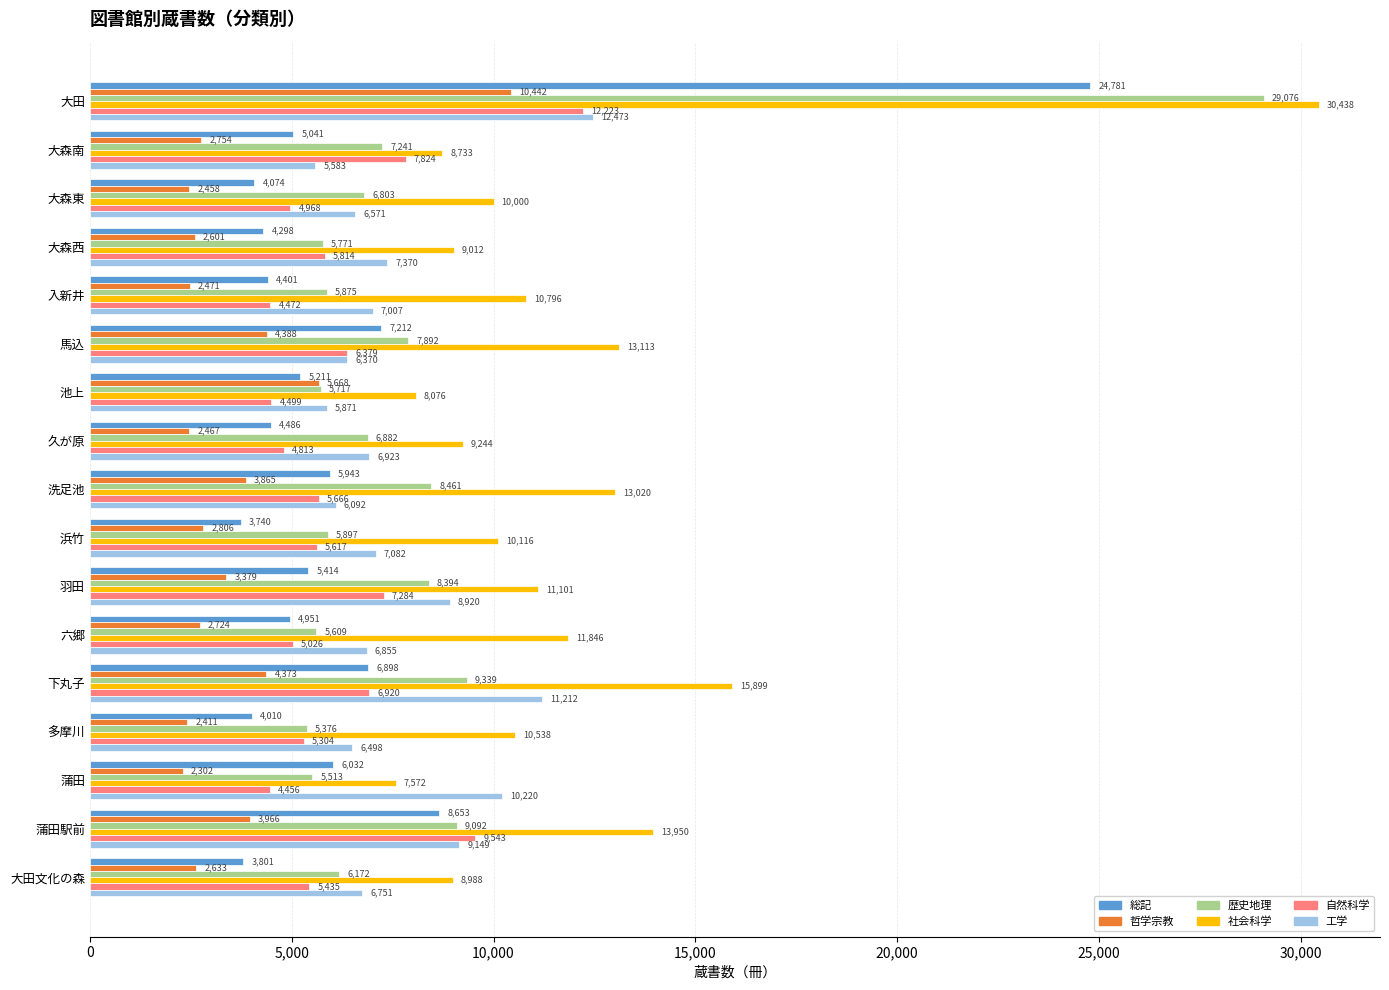

Which series has the largest range (max minus min)?

歴史地理